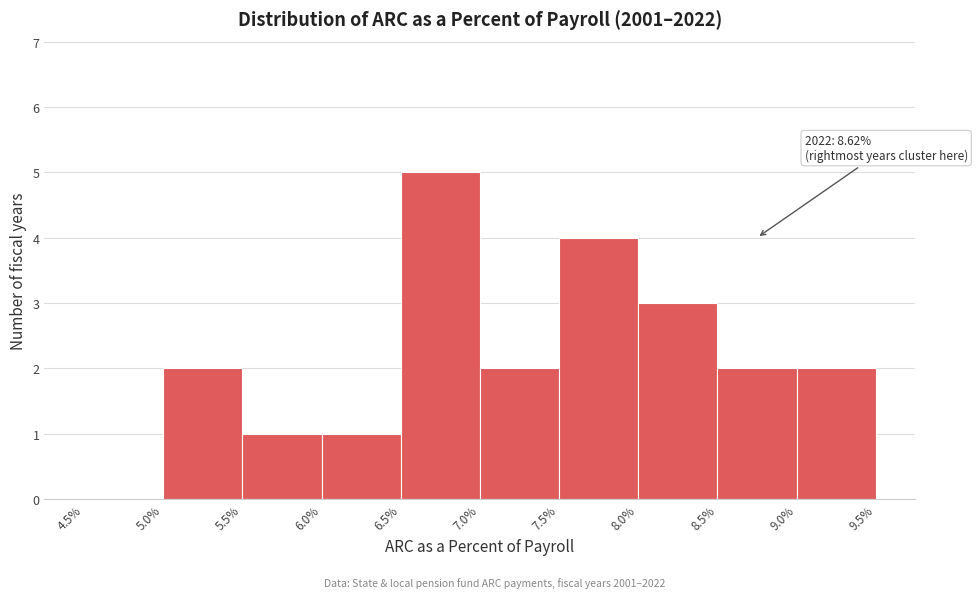

Over which range of the x-axis is the bar tallest?

6.5% to 7.0%